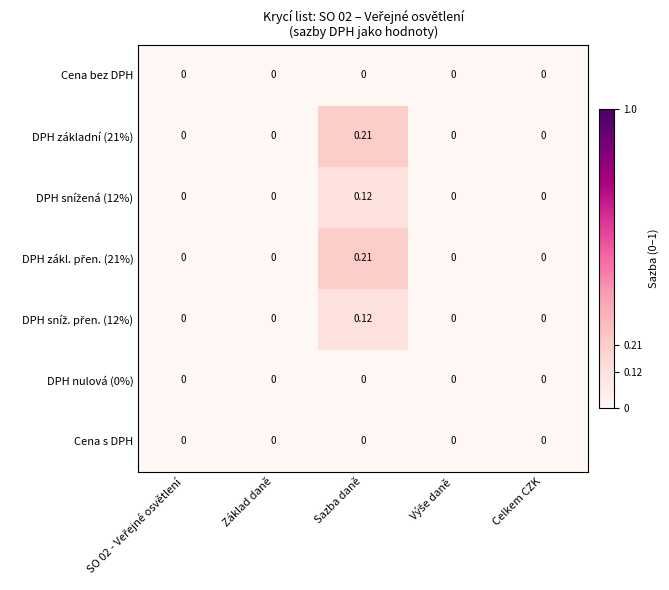

At which category is the sum across all series the highest?

Sazba daně